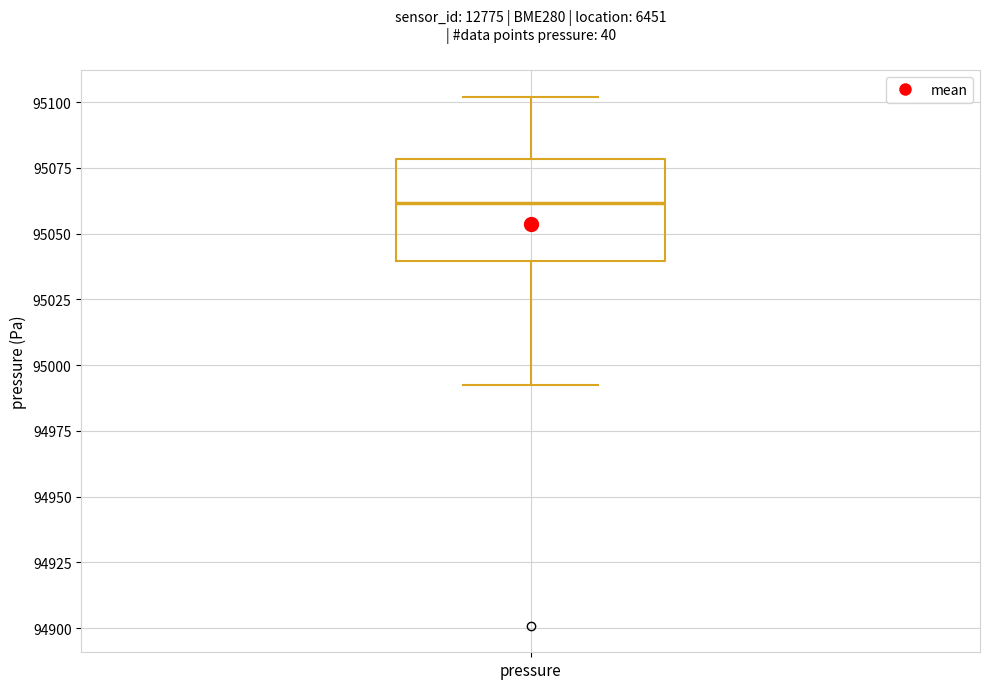

Where is the upper edge of the box for pressure on the y-axis? The values are not printed on the chart, so give them approximately, as read against the axis.

95080